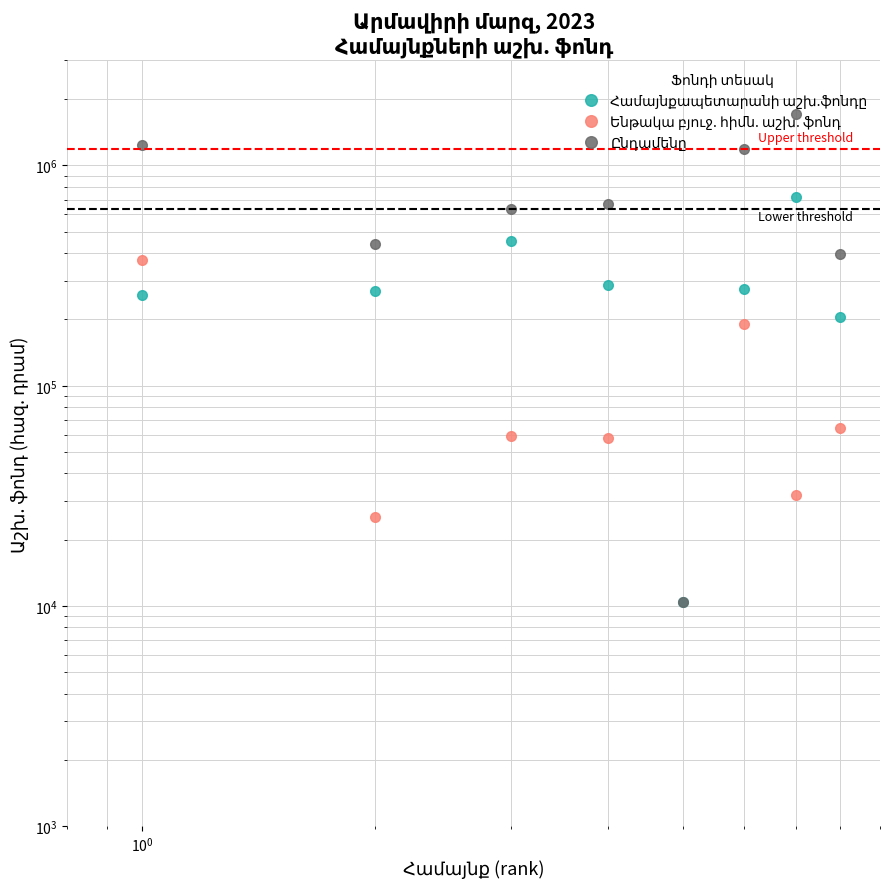

The value of Ենթակա բյուջ. հիմն. աշխ. ֆոնդ at 7 is 98814.5. True or false?

False